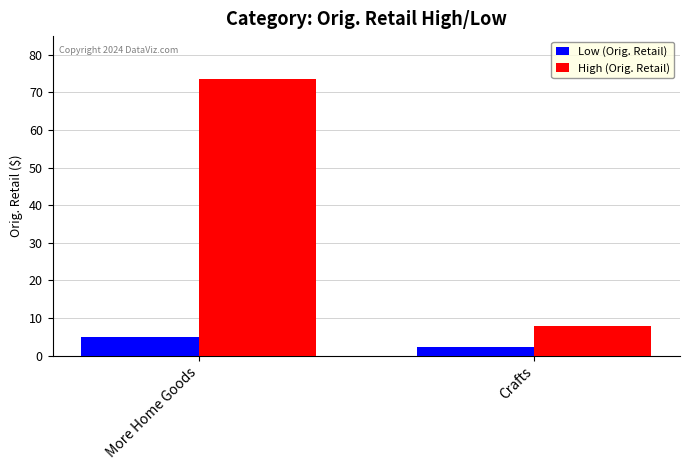

What is the minimum value shown in the chart?

2.3